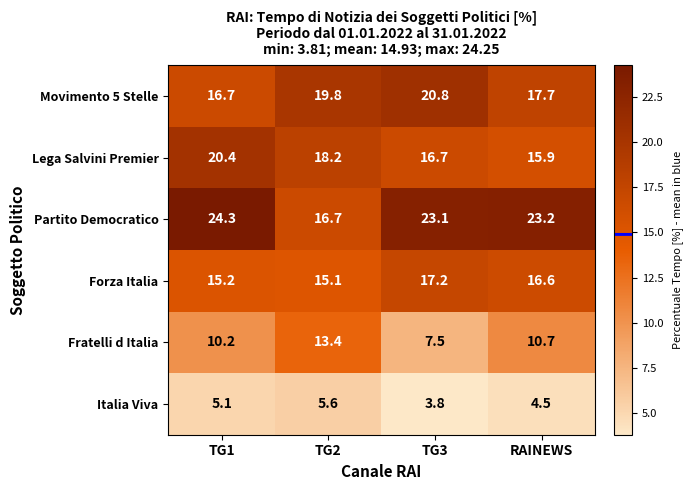

At which category is the sum across all series the highest?

TG1